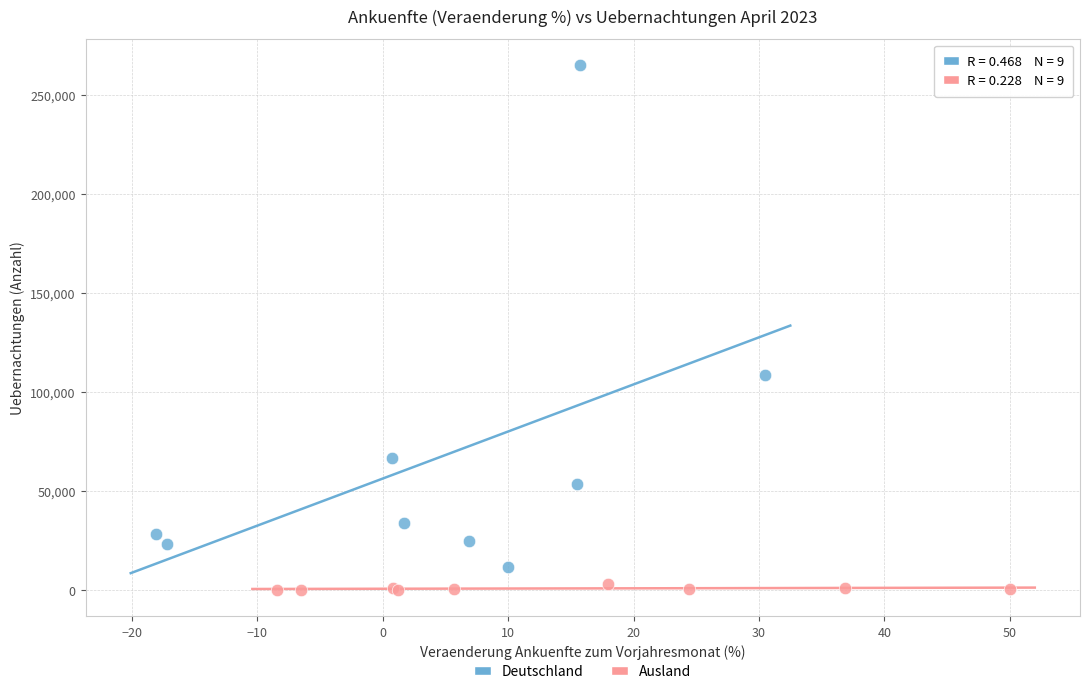

Which series reaches the maximum Y coordinate?

Deutschland